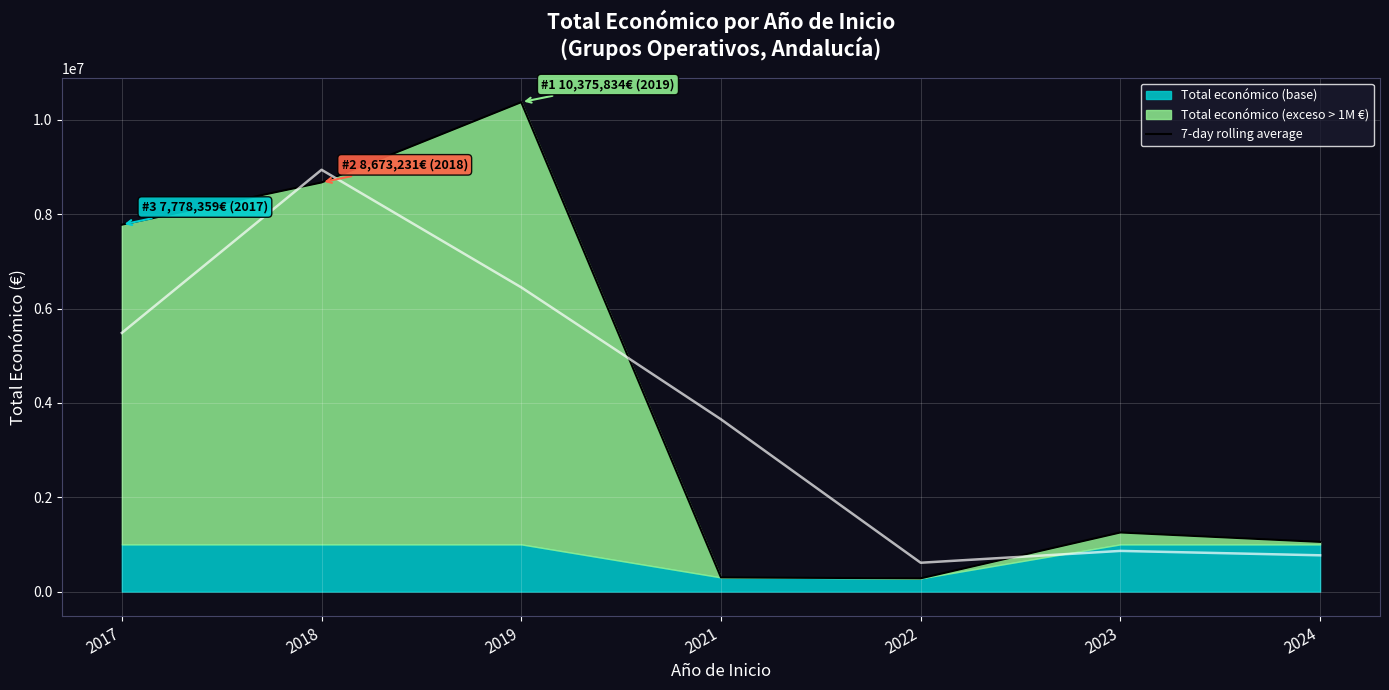

How many interior local valleys (lower than both neighbors) does the data have?

1